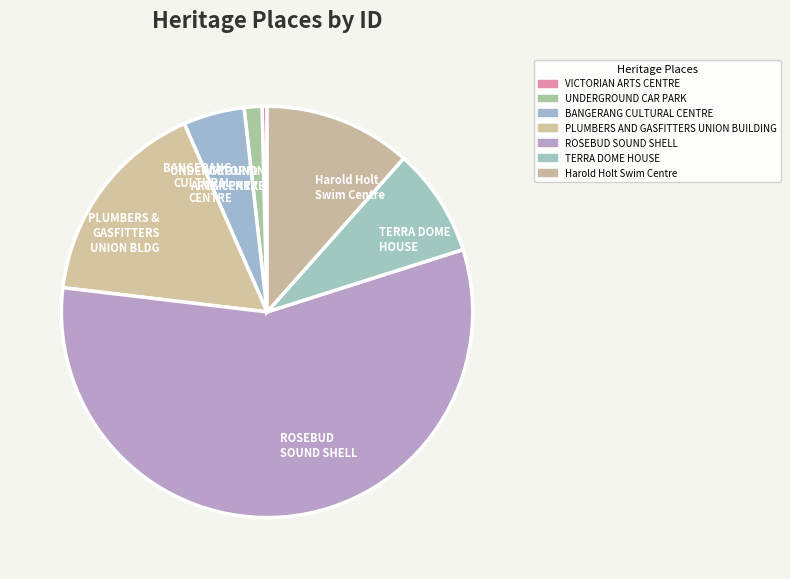

Does ROSEBUD SOUND SHELL represent more than half of the total?

Yes